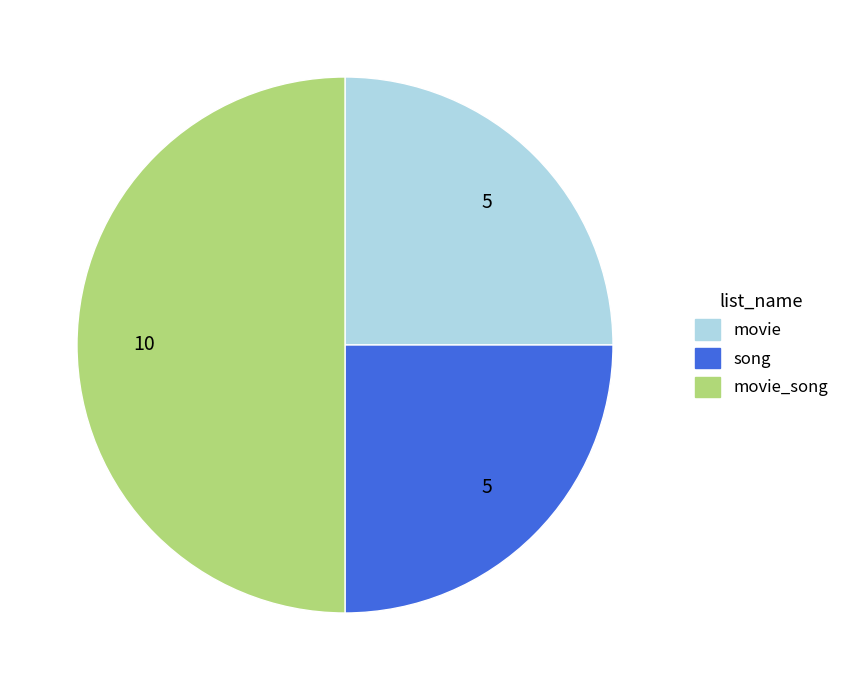

Which slice is the smallest?

movie